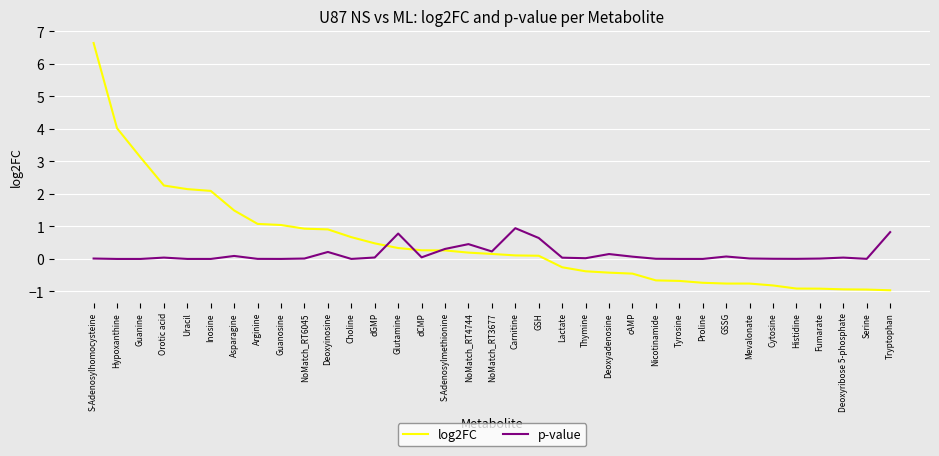

At which category is the sum across all series the highest?

S-Adenosylhomocysteine